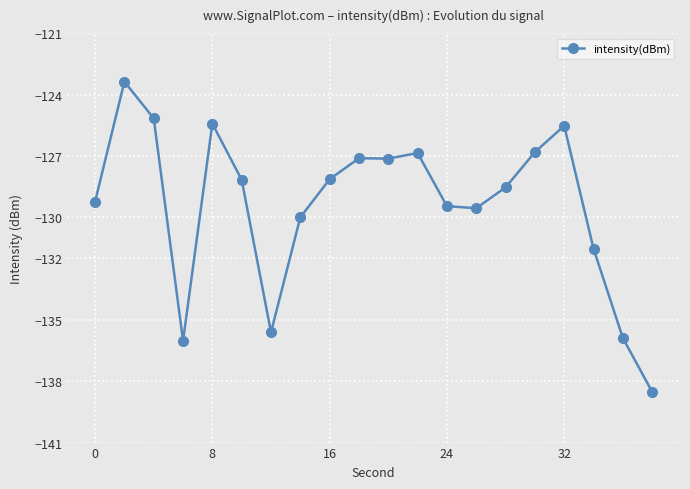

What is the difference between the second highest and second lowest values?

10.9